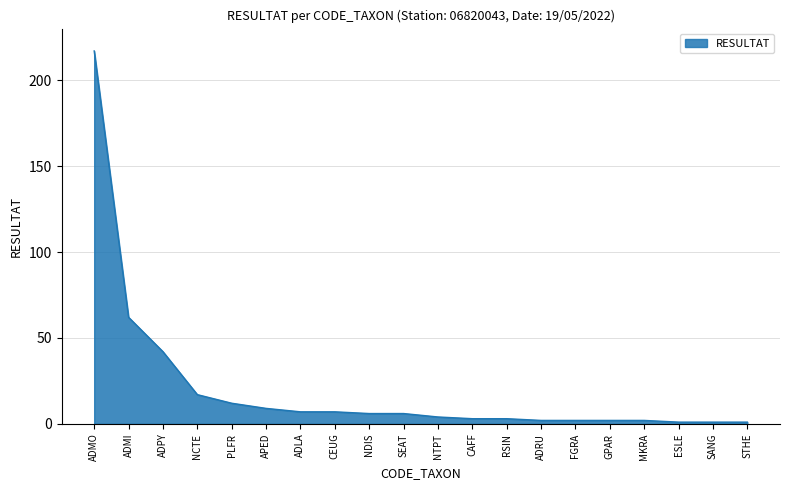

At which label is the value closest to 109?

ADMI